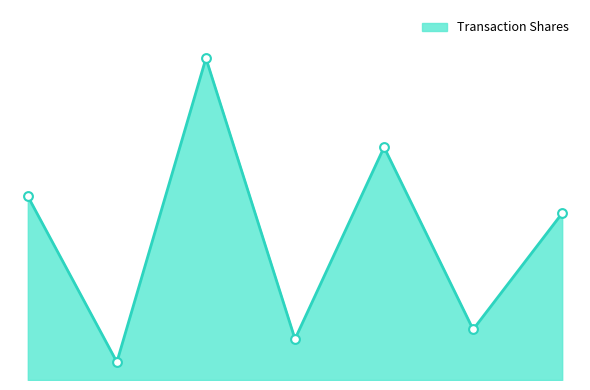

Does the chart have visible grid lines?

No